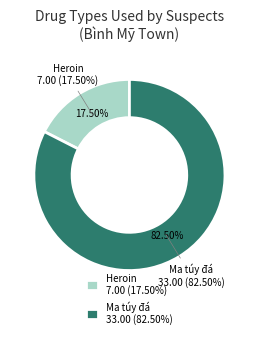

True or false: Ma túy đá accounts for 72% of the total.

False